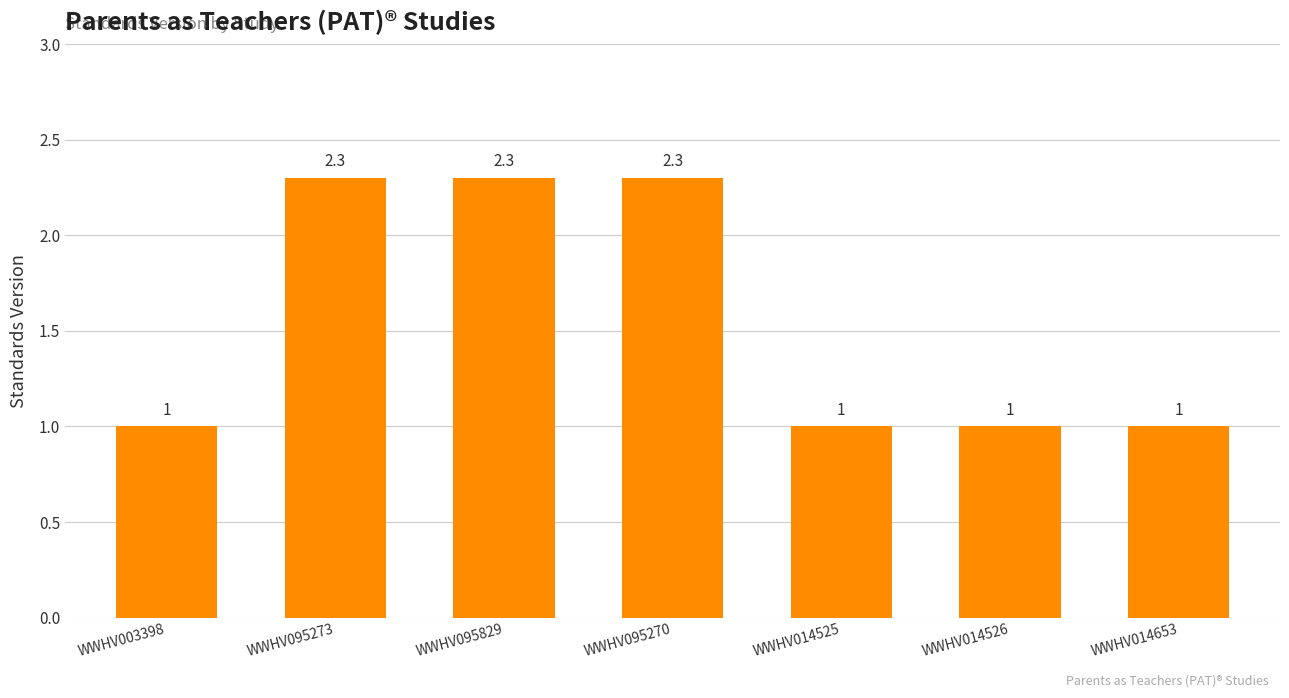

Does the chart contain any negative values?

No